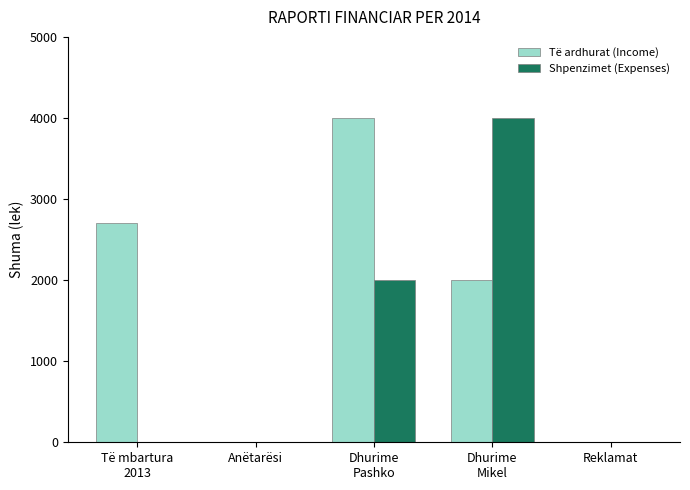

What value does the Të ardhurat (Income) series have at Të mbartura
2013?

2700